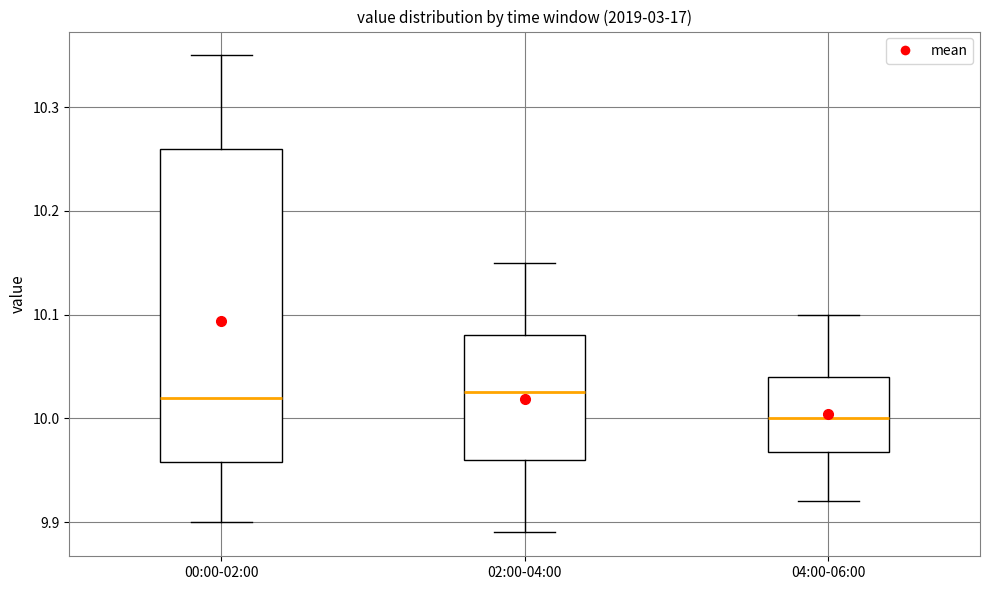

Reading left to right, read every box against the y-axis: the position of its median line, the range the box covers, and the ends of its whiskers. The values are not printed on the chart, so give them approximately, as read against the axis.

00:00-02:00: median 10.02, box 9.96 to 10.26, whiskers 9.90 to 10.35
02:00-04:00: median 10.03, box 9.96 to 10.08, whiskers 9.89 to 10.15
04:00-06:00: median 10.00, box 9.97 to 10.04, whiskers 9.92 to 10.10